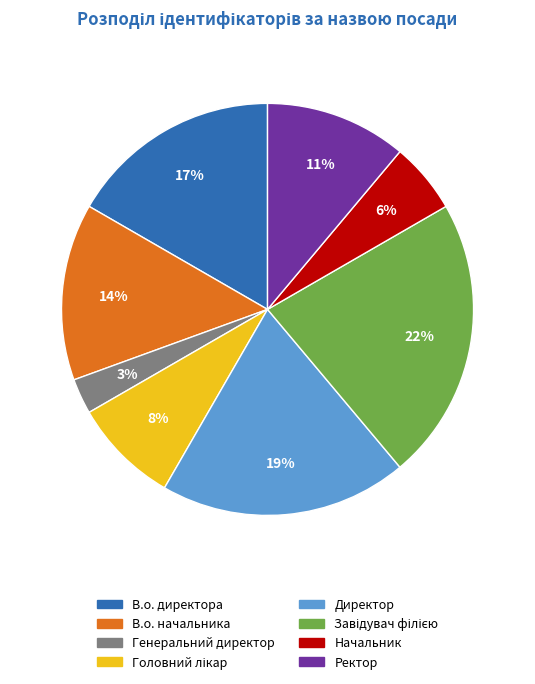

Which has a higher value, Директор or Ректор?

Директор